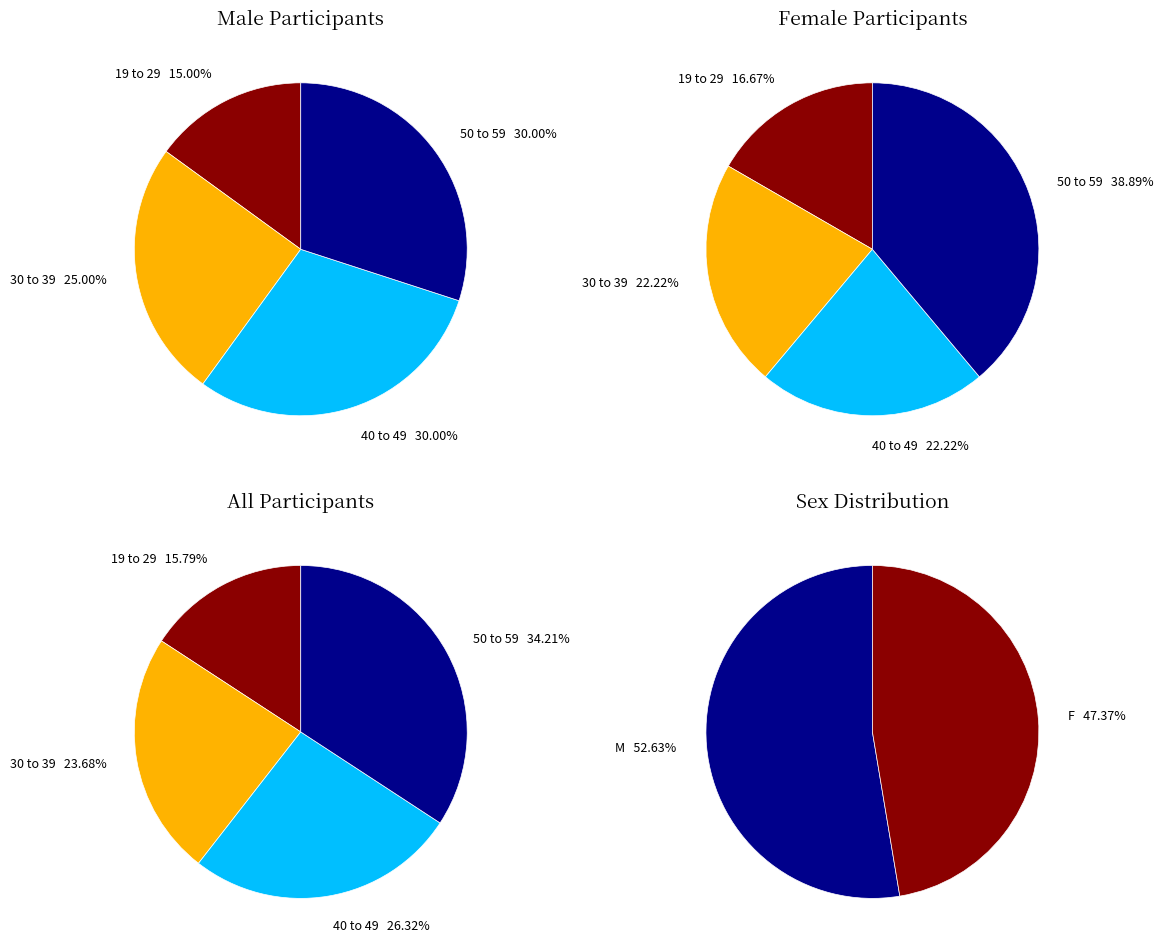

To the nearest percent, what portion does 30 to 39 represent?

25%